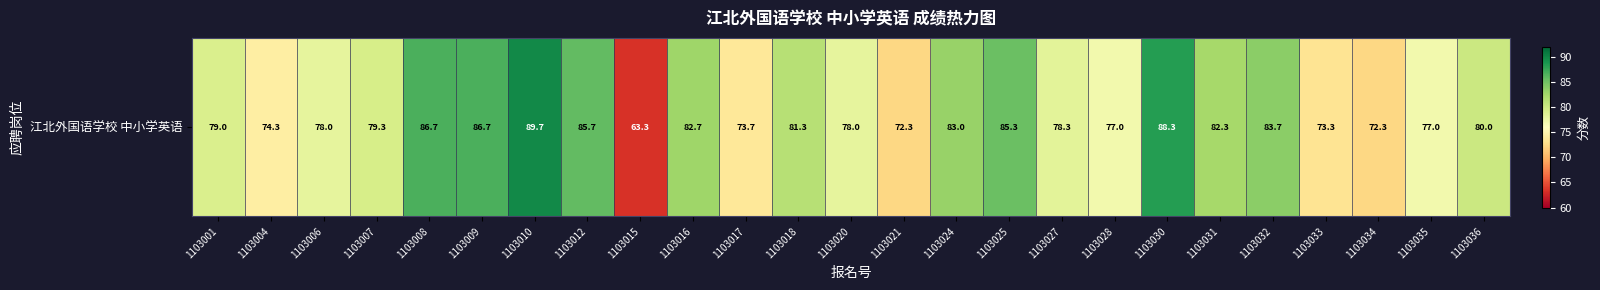

Which category has the highest value across all series?

1103010